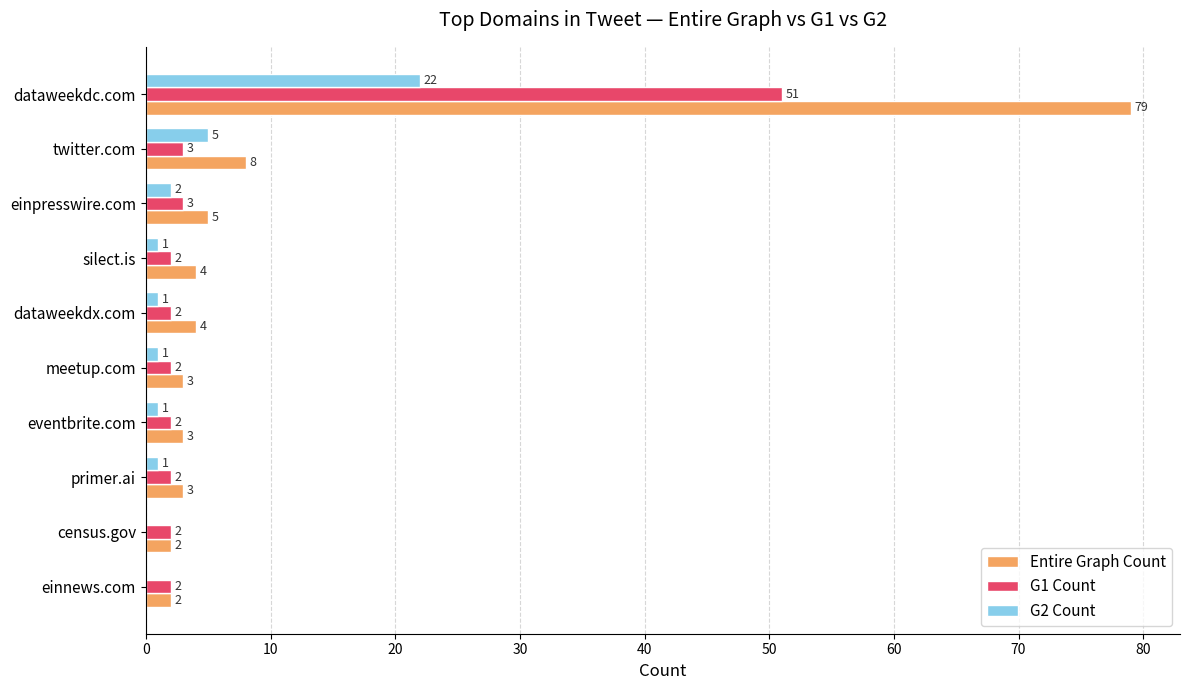

Which category has the highest value in the Entire Graph Count series?

dataweekdc.com